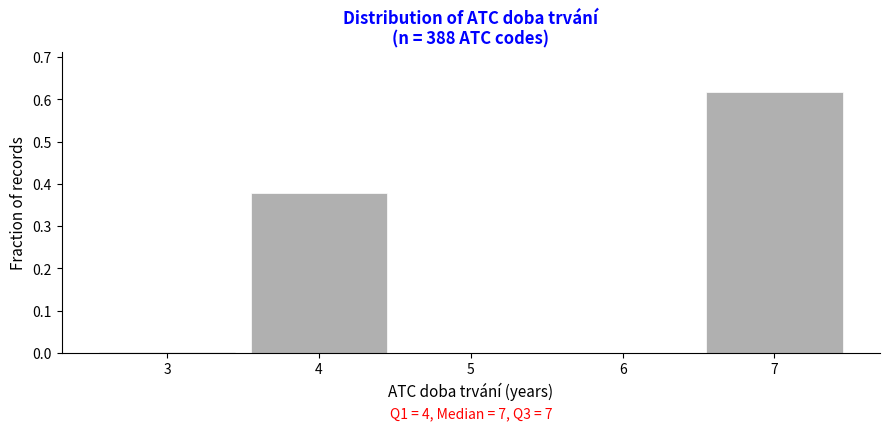

Over which range of the x-axis is the bar tallest?

6.5 to 7.5